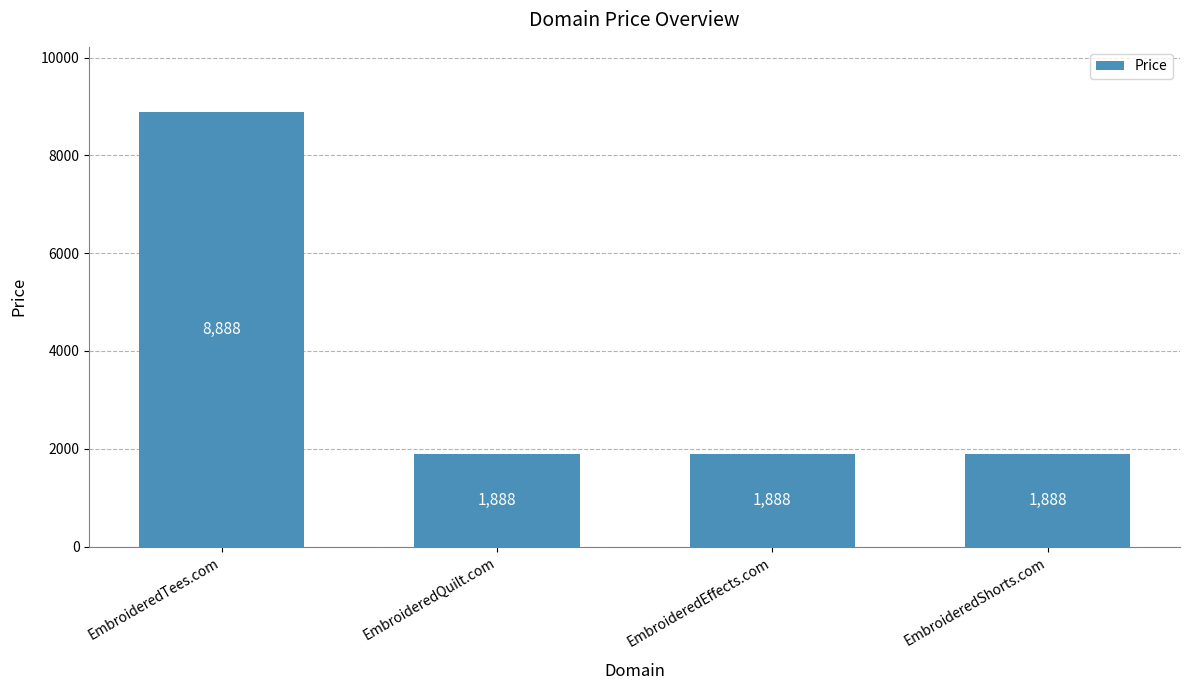

True or false: the data shows 1007 at EmbroideredEffects.com.

False